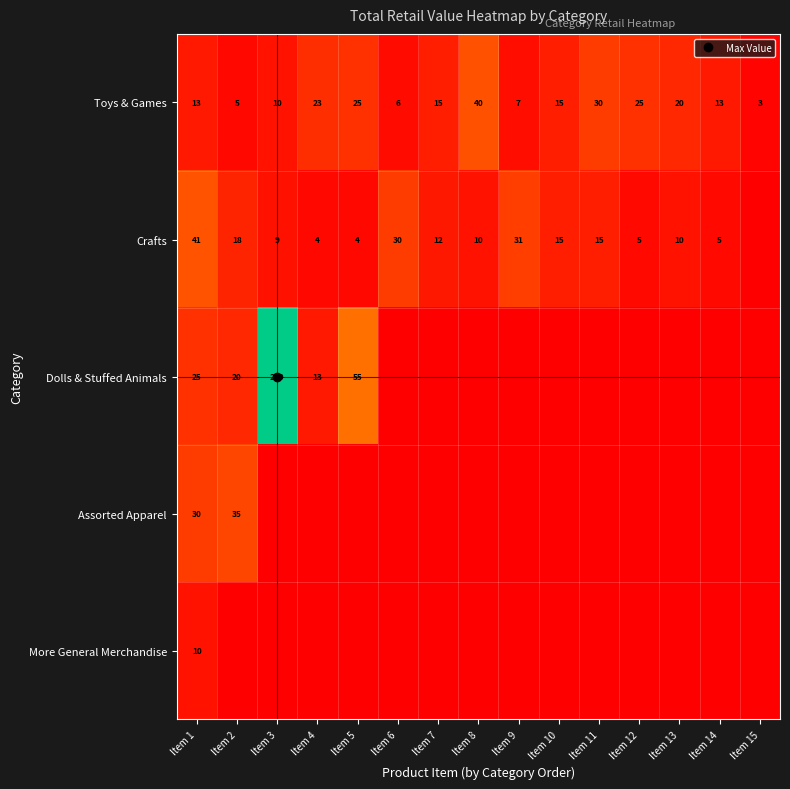

Which series has the largest total across all categories?

Dolls & Stuffed Animals